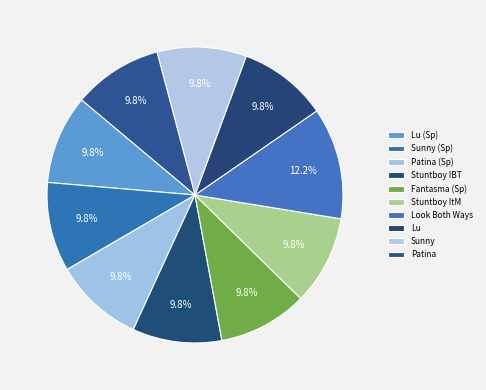

To the nearest percent, what percentage of the pie is Sunny?

10%